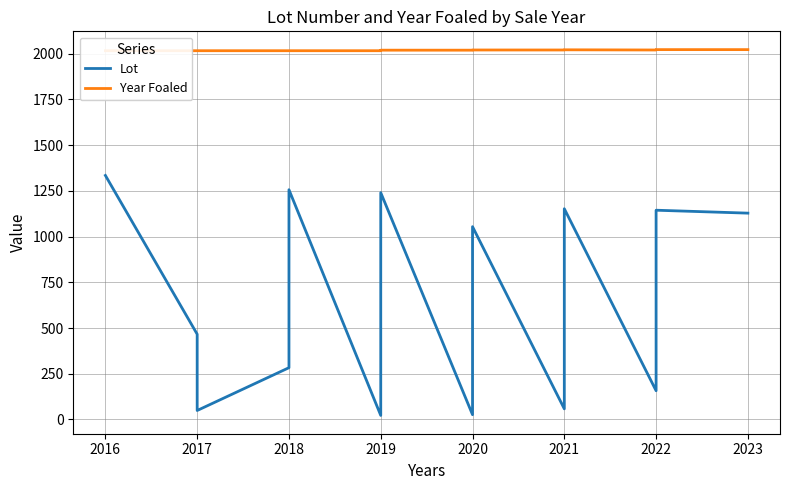

Is the value of Year Foaled at 2020 greater than the value of Lot at 2022?

Yes